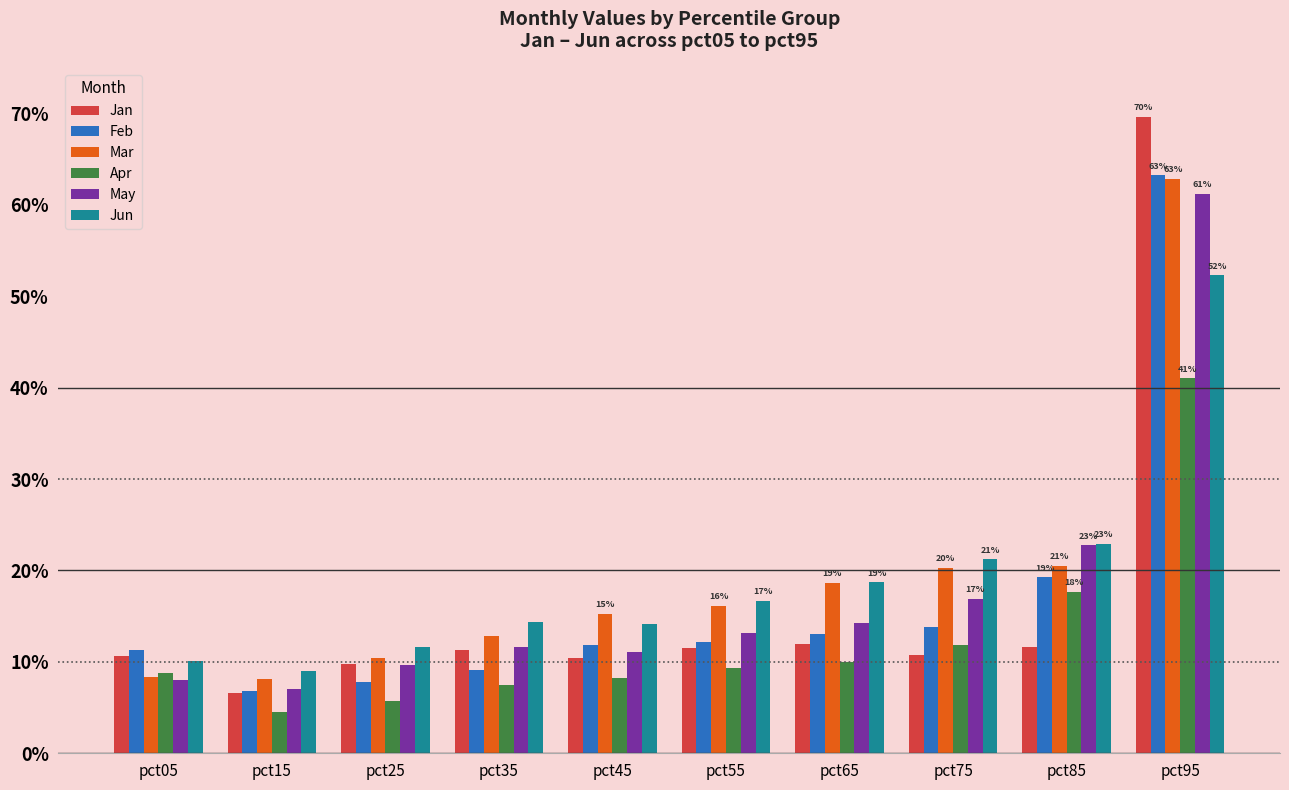

Reading left to right, extract all data points from this chart.

Jan: 0.1	0.1	0.1	0.1	0.1	0.1	0.1	0.1	0.1	0.7
Feb: 0.1	0.1	0.1	0.1	0.1	0.1	0.1	0.1	0.2	0.6
Mar: 0.1	0.1	0.1	0.1	0.2	0.2	0.2	0.2	0.2	0.6
Apr: 0.1	0.0	0.1	0.1	0.1	0.1	0.1	0.1	0.2	0.4
May: 0.1	0.1	0.1	0.1	0.1	0.1	0.1	0.2	0.2	0.6
Jun: 0.1	0.1	0.1	0.1	0.1	0.2	0.2	0.2	0.2	0.5